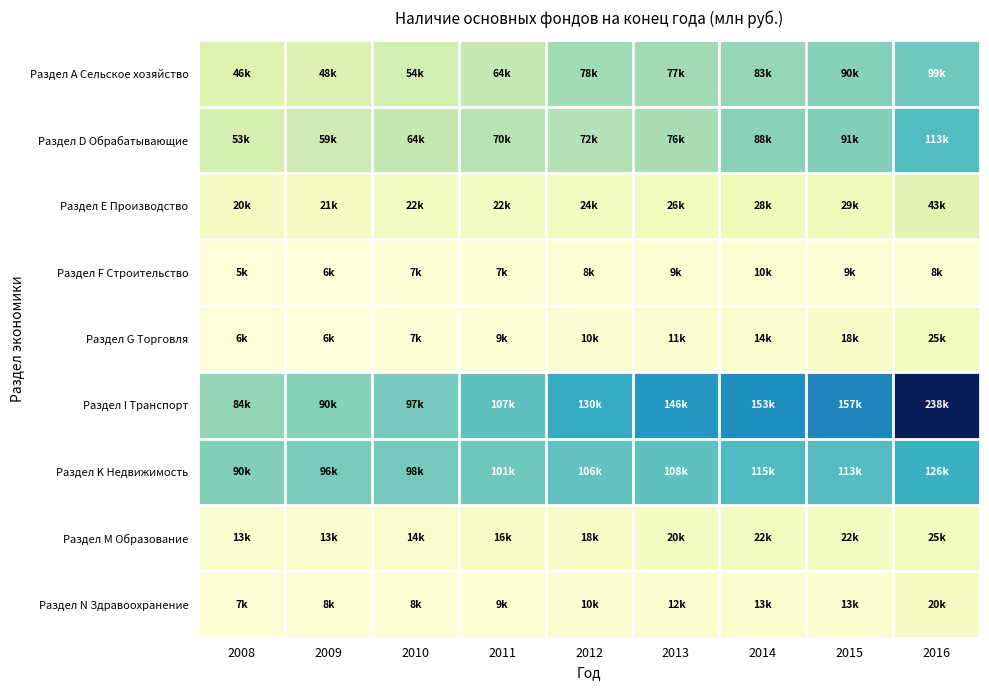

Which label corresponds to the smallest value in the chart?

2008